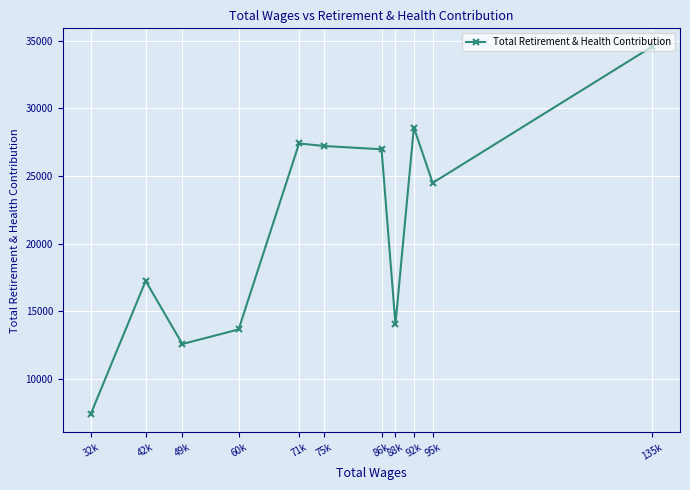

True or false: the data has more than 0 interior local peaks.

True